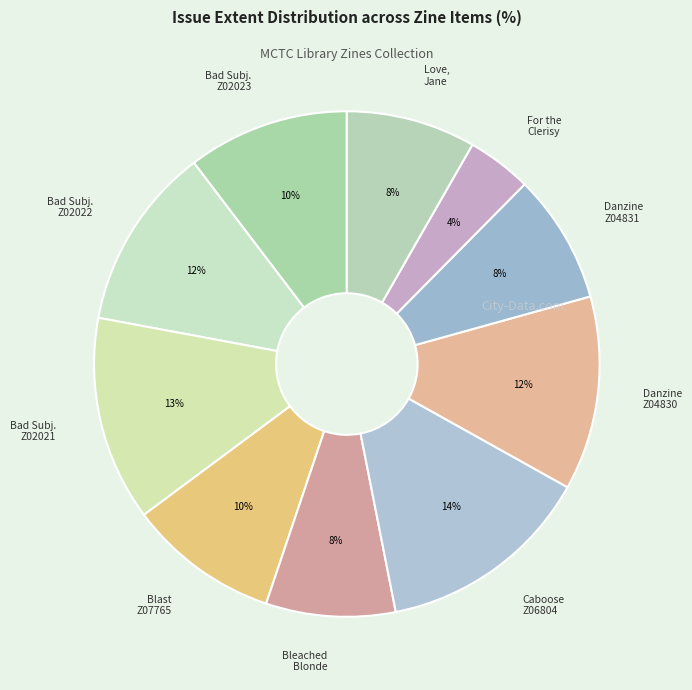

True or false: Caboose Z06804 accounts for 14% of the total.

True